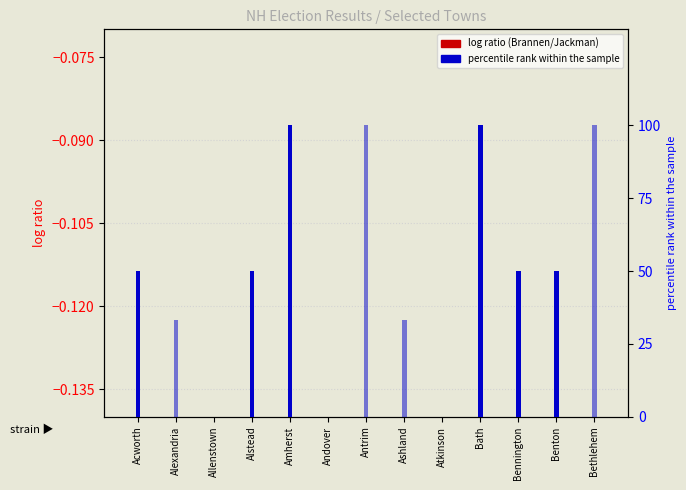

Which category has the highest value in the Charles Bass series?

Amherst